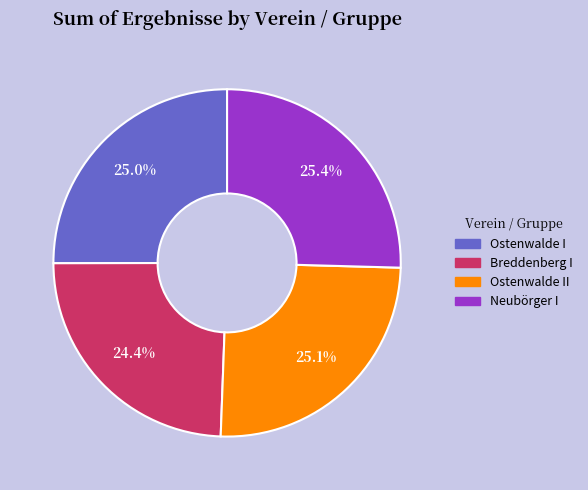

To the nearest percent, what percentage of the pie is Ostenwalde I?

25%